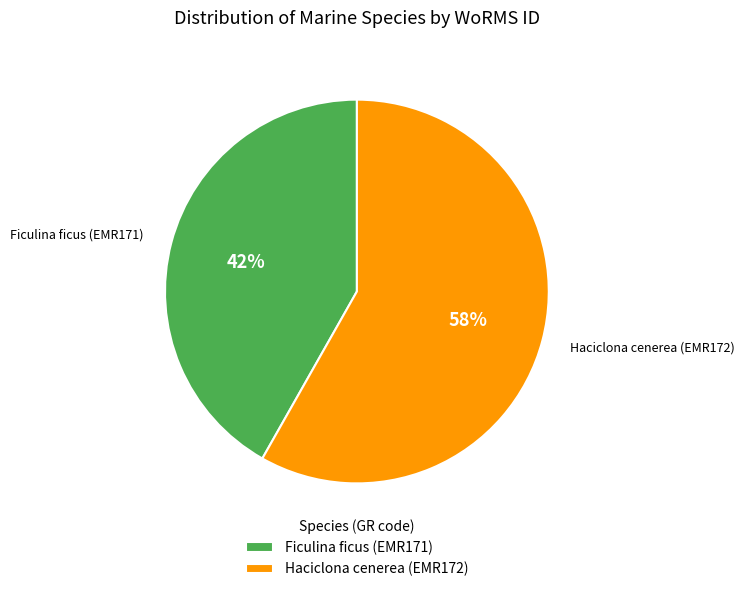

Which category has the biggest portion of the pie?

Haciclona cenerea (EMR172)